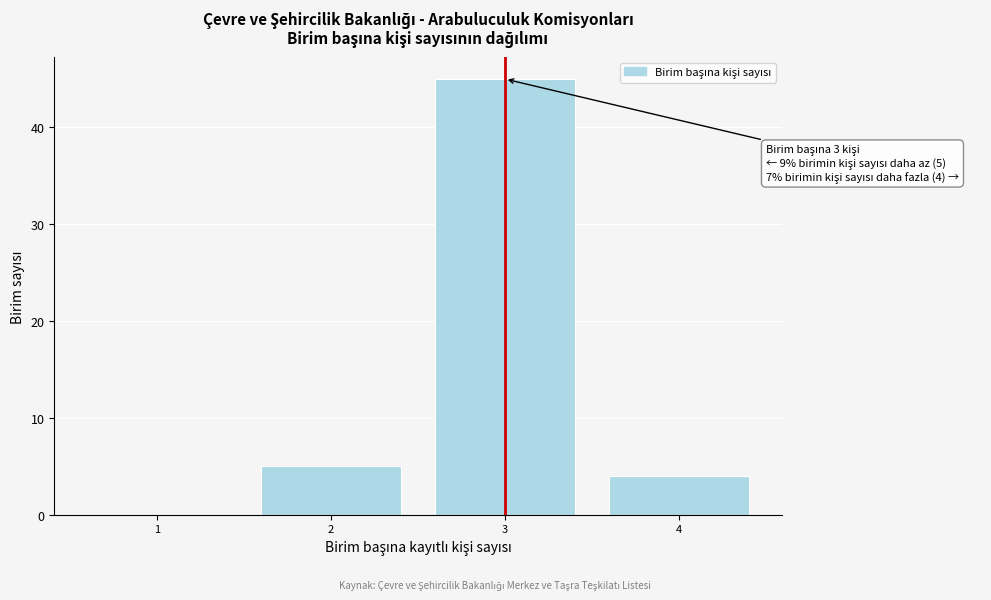

Over which range of the x-axis is the bar tallest?

2.5 to 3.5